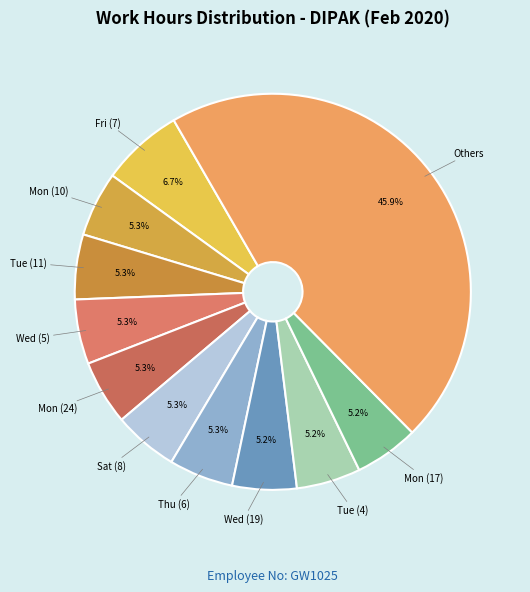

Count the number of slices in the pie.

11